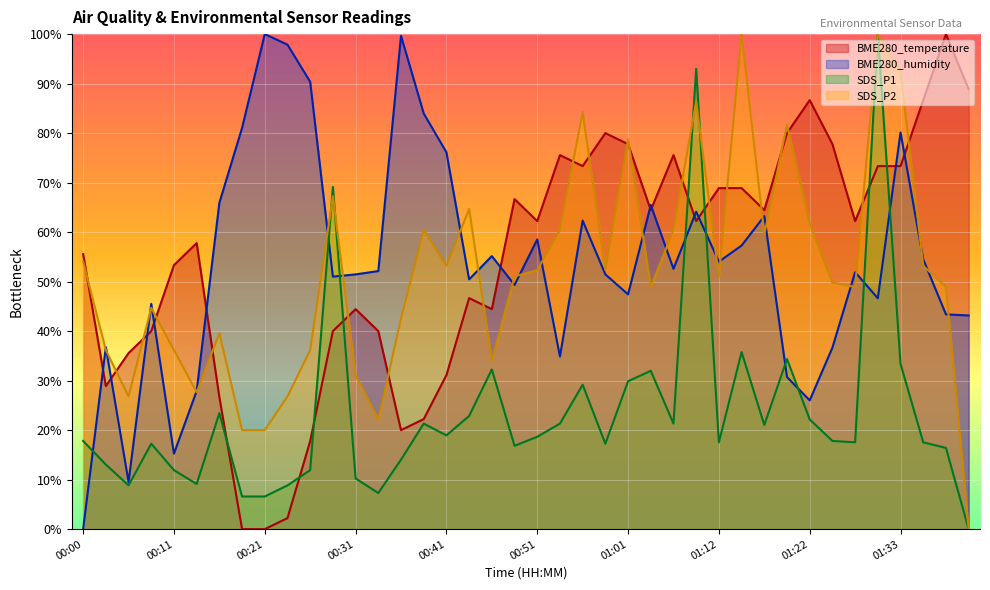

What are all the series names shown in the legend?

BME280_temperature, BME280_humidity, SDS_P1, SDS_P2